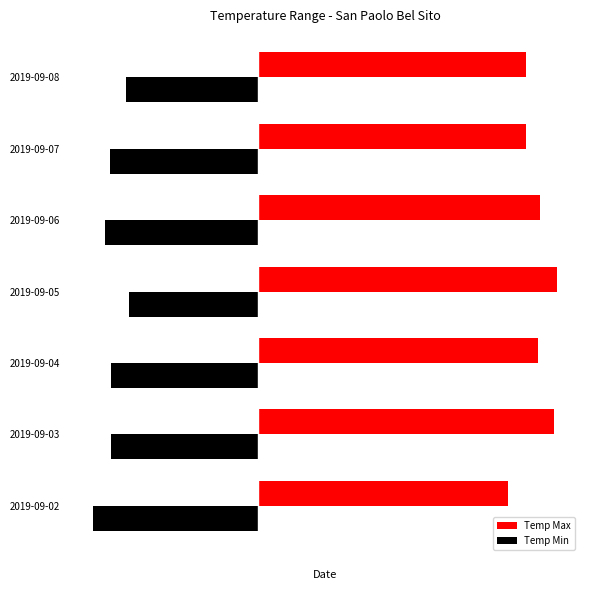

What are all the series names shown in the legend?

Temp Max, Temp Min